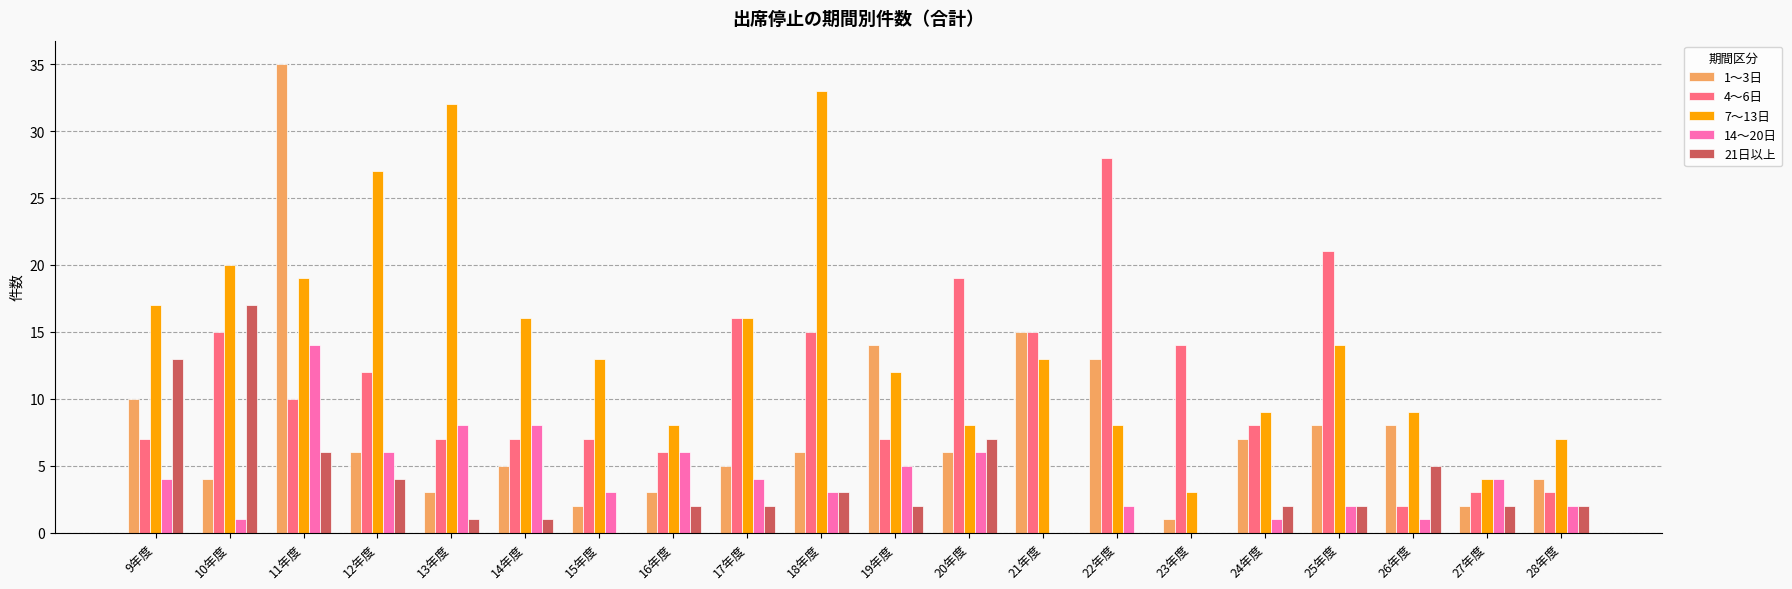

What is the difference between the 1～3日 values at 27年度 and 20年度?

4